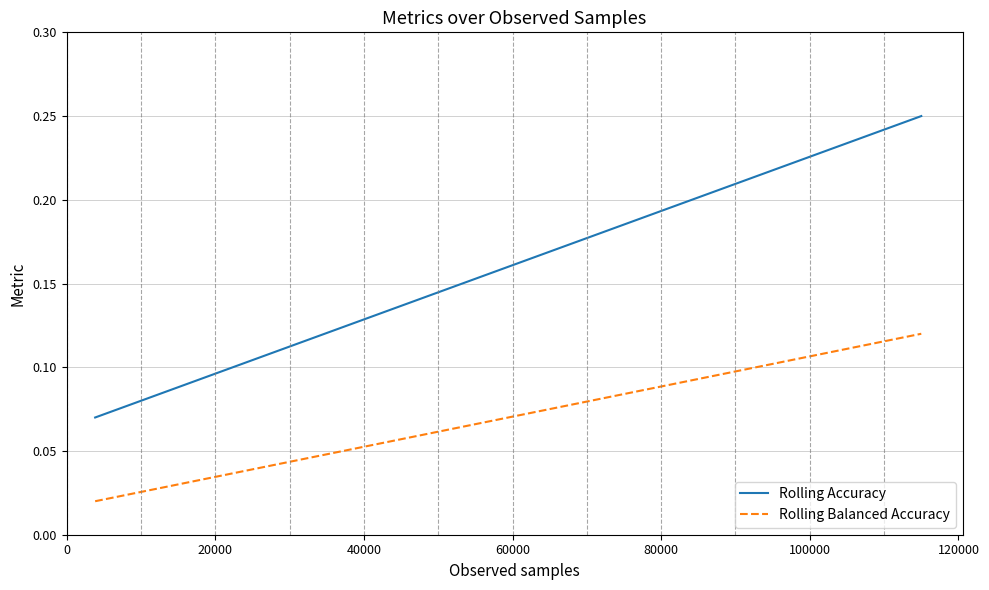

Rank the series by their maximum value, from highest to lowest.

Rolling Accuracy, Rolling Balanced Accuracy